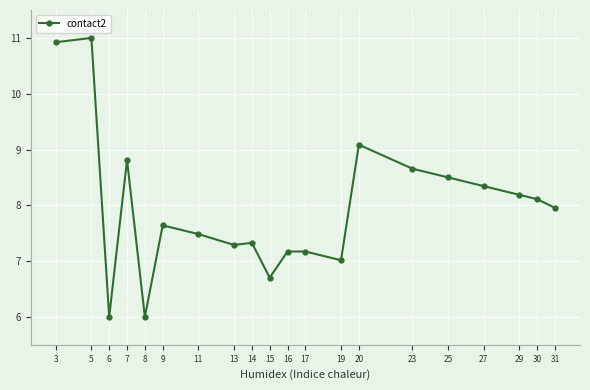

What is the smallest value displayed?

6.0